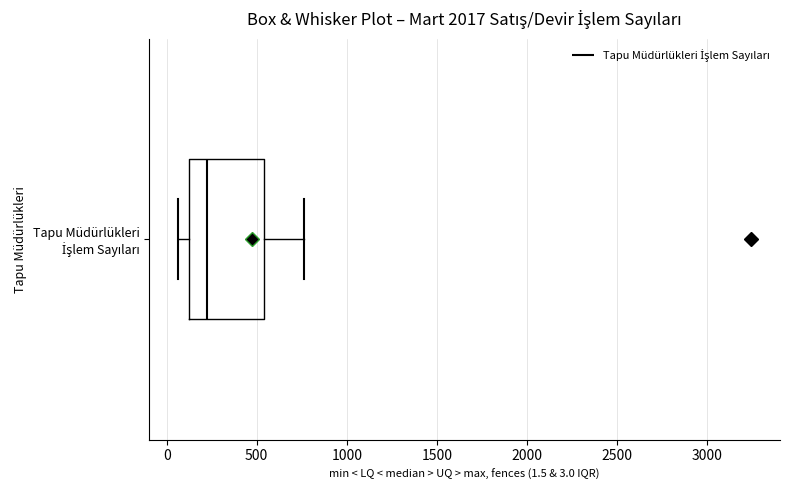

Transcribe this box plot: give where the median line is, the range the box spans, and where the two whiskers end, as read against the x-axis. The values are not printed on the chart, so give them approximately, as read against the axis.

median 250, box 100 to 550, whiskers 50 to 750